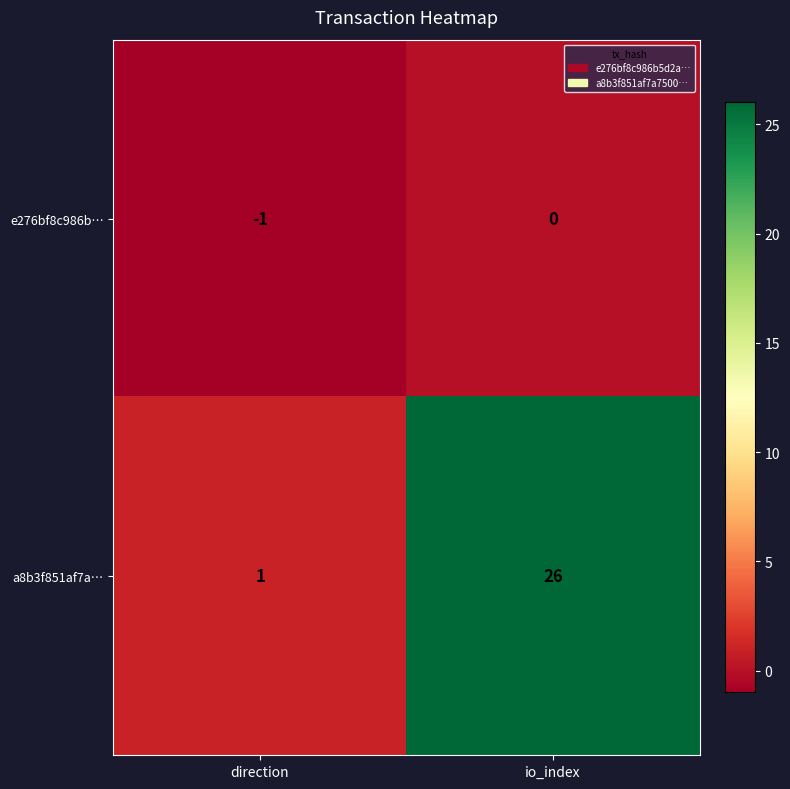

Reading right to left, extract all data points from this chart.

e276bf8c986b…: 0	-1
a8b3f851af7a…: 26	1